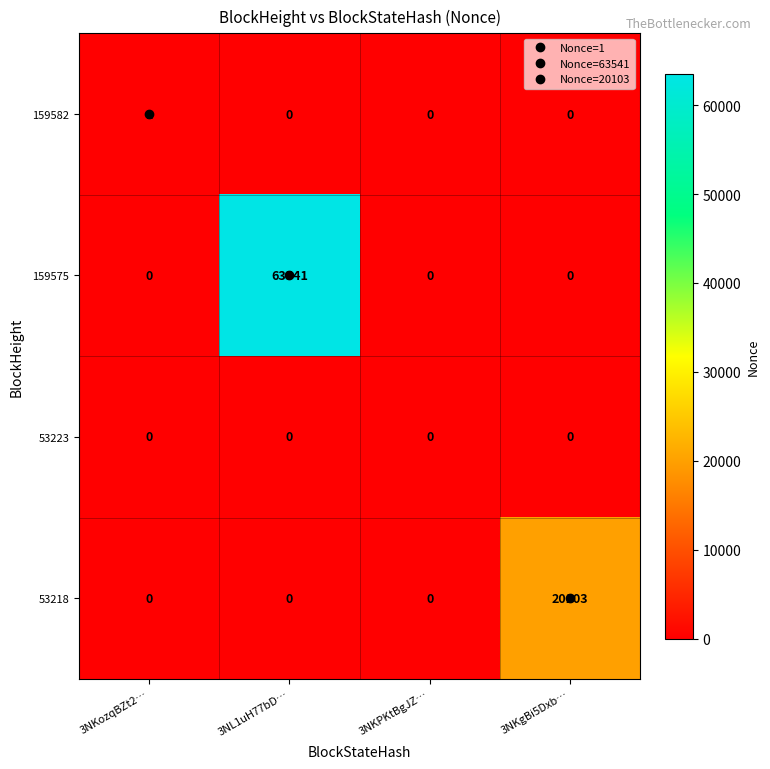

At how many categories does at least one series exceed 24192?

1